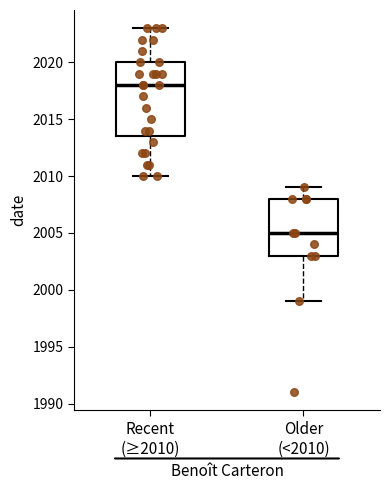

Reading left to right, transcribe this box plot: for each box, give where its median line is, the range the box spans, and where its two whiskers end, as read against the y-axis. The values are not printed on the chart, so give them approximately, as read against the axis.

Recent (≥2010): median 2018.0, box 2013.5 to 2020.0, whiskers 2010.0 to 2023.0
Older (<2010): median 2005.0, box 2003.0 to 2008.0, whiskers 1999.0 to 2009.0